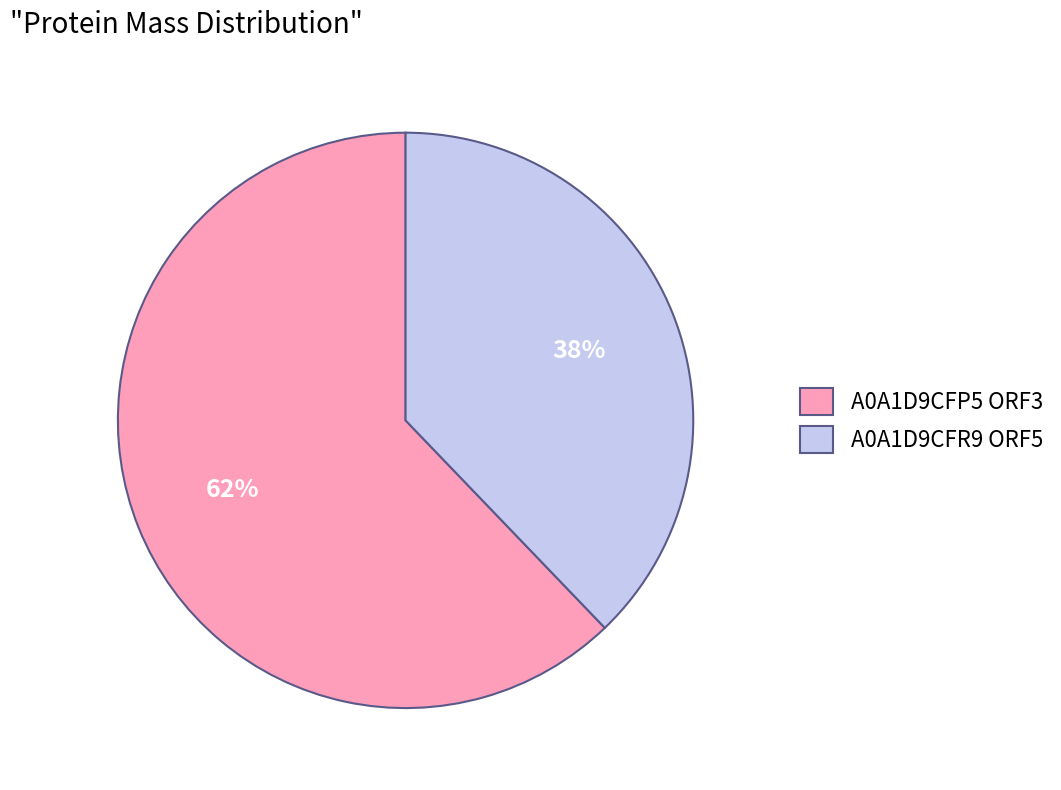

To the nearest percent, what portion does A0A1D9CFR9 ORF5 represent?

38%